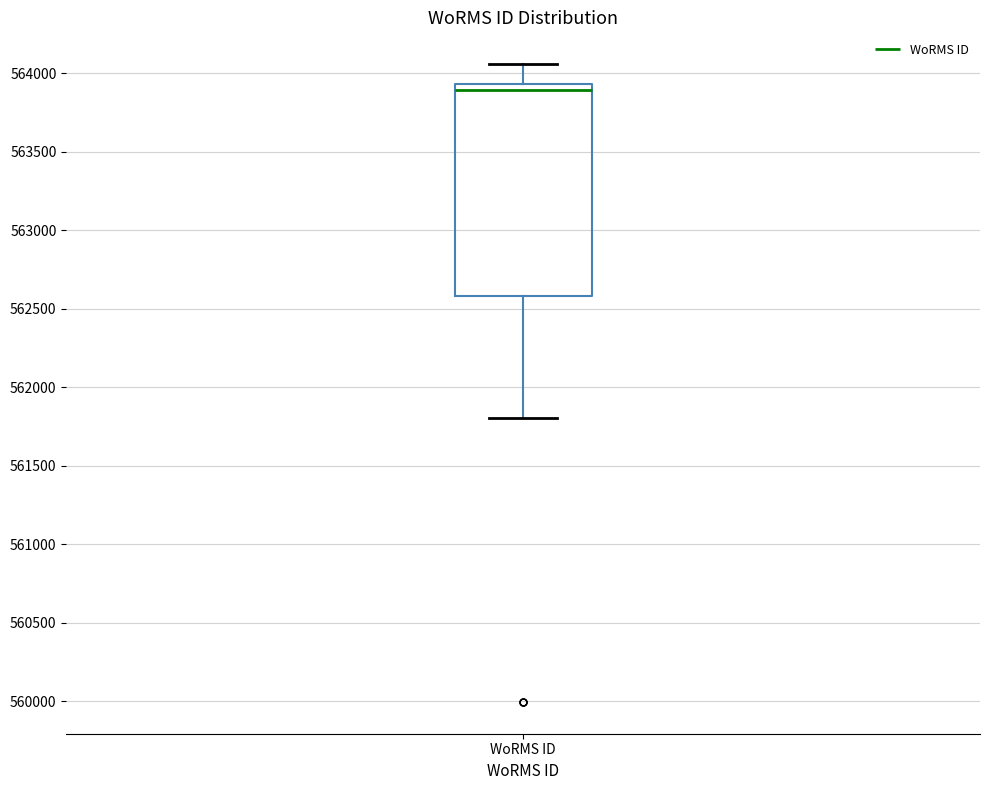

Read this box plot against the y-axis: the position of the median line, the range covered by the box, and the ends of both whiskers. The values are not printed on the chart, so give them approximately, as read against the axis.

median 563900, box 562600 to 563950, whiskers 561800 to 564050